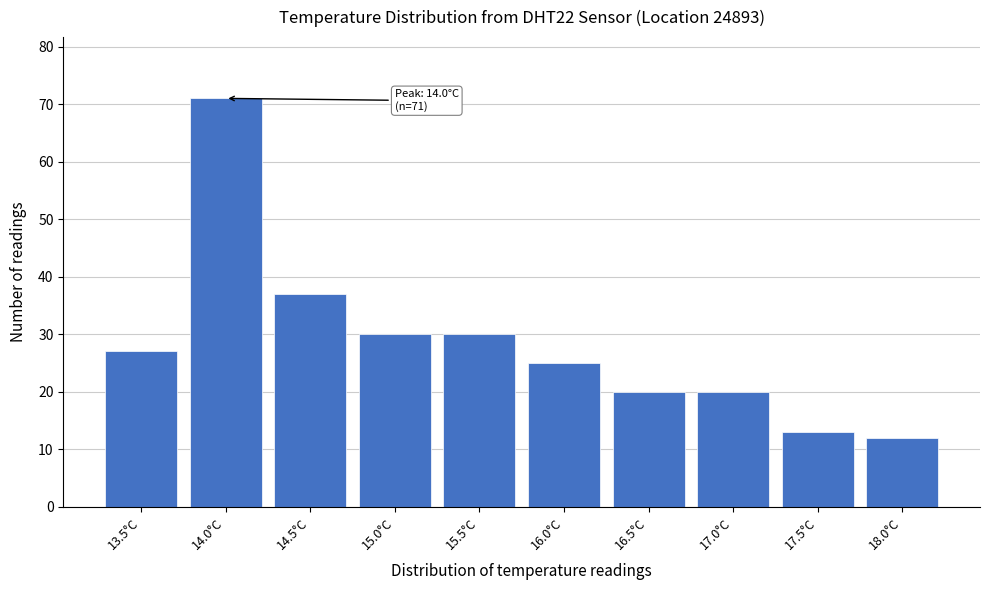

Reading left to right, list all the values displayed in this chart.

13.5°C=27	14.0°C=71	14.5°C=37	15.0°C=30	15.5°C=30	16.0°C=25	16.5°C=20	17.0°C=20	17.5°C=13	18.0°C=12